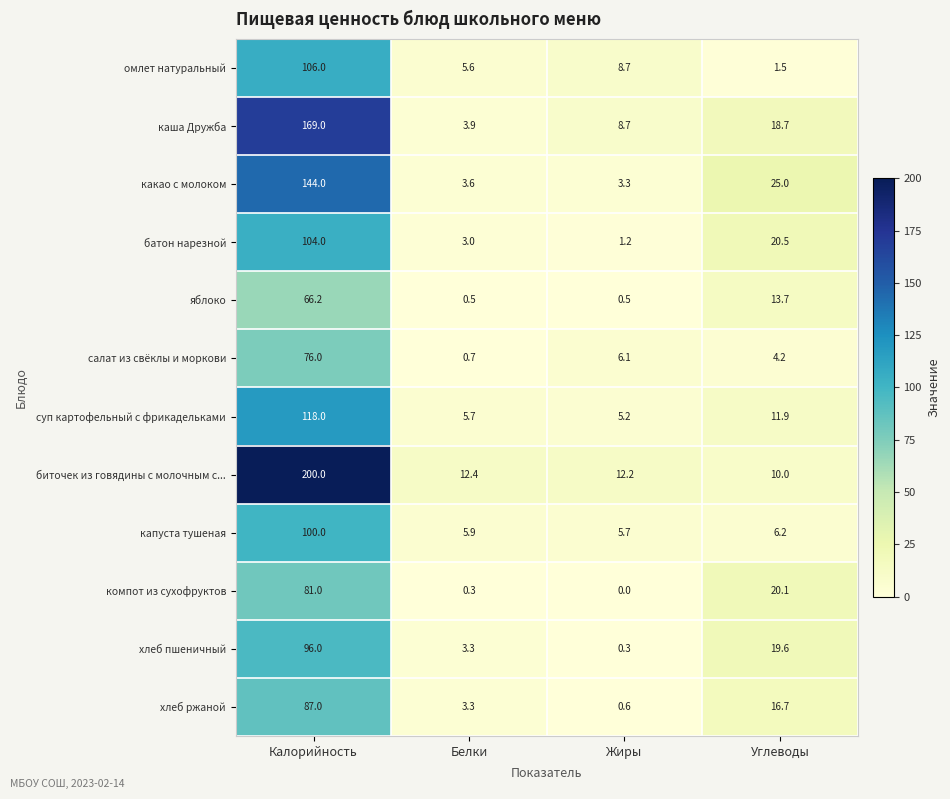

List the series in order of their peak value, highest first.

биточек из говядины с молочным с..., каша Дружба, какао с молоком, суп картофельный с фрикадельками, омлет натуральный, батон нарезной, капуста тушеная, хлеб пшеничный, хлеб ржаной, компот из сухофруктов, салат из свёклы и моркови, яблоко